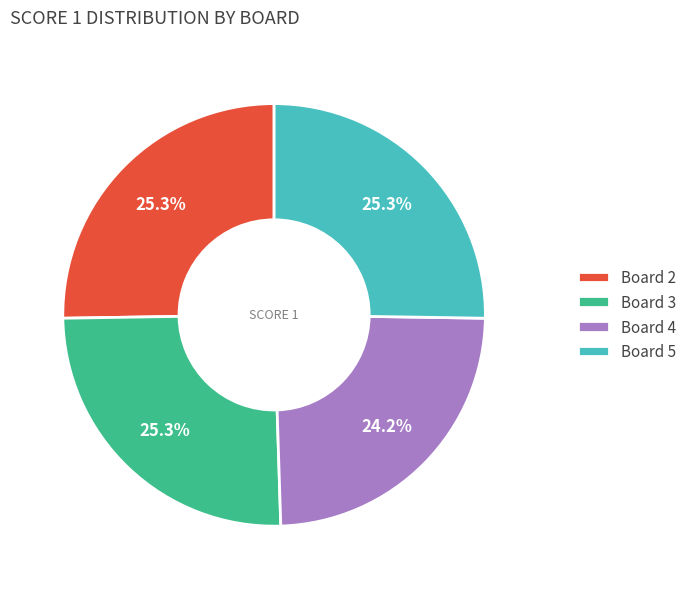

Count the number of slices in the pie.

4